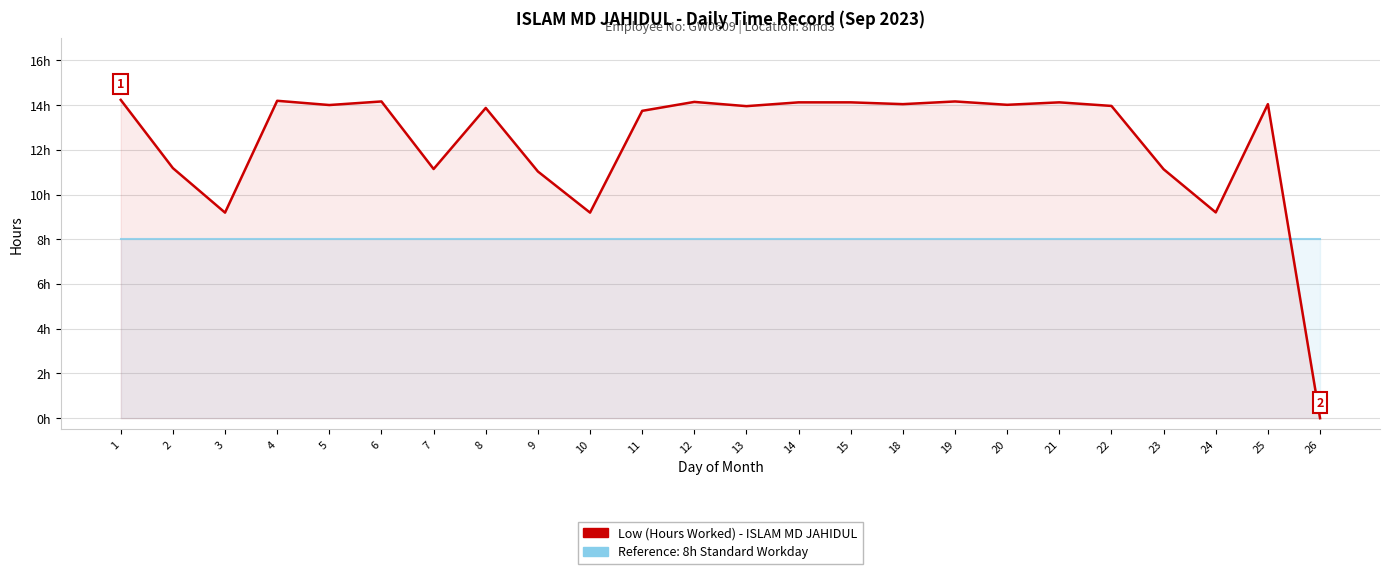

The Low (Hours Worked) series shows 17.5 at 2. True or false?

False